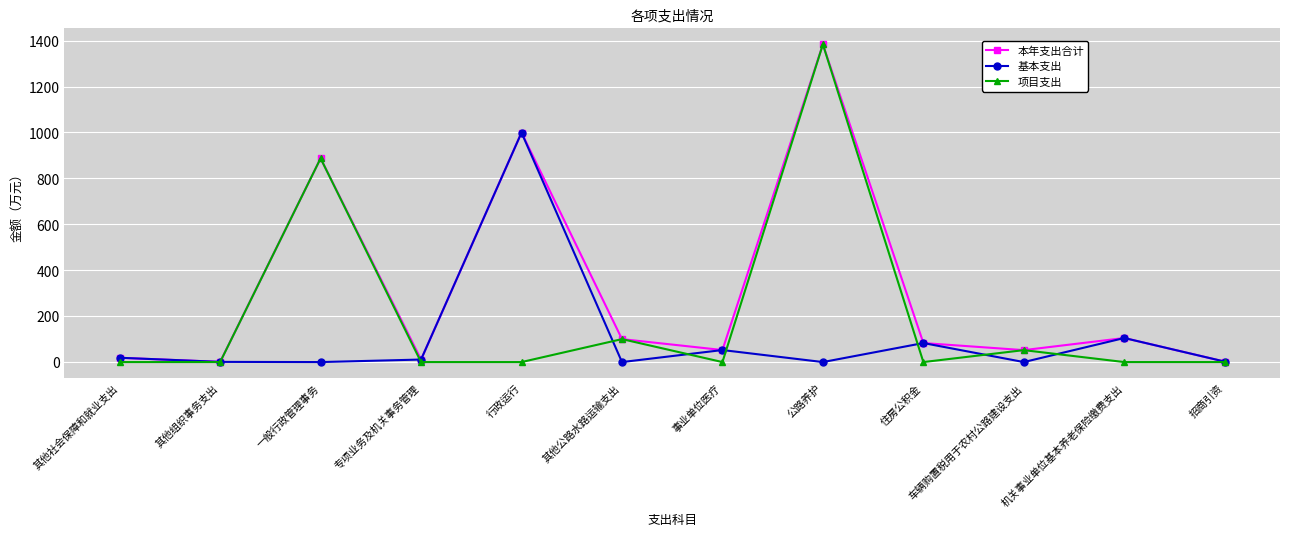

Rank the series by their average value, from lowest to highest.

基本支出, 项目支出, 本年支出合计